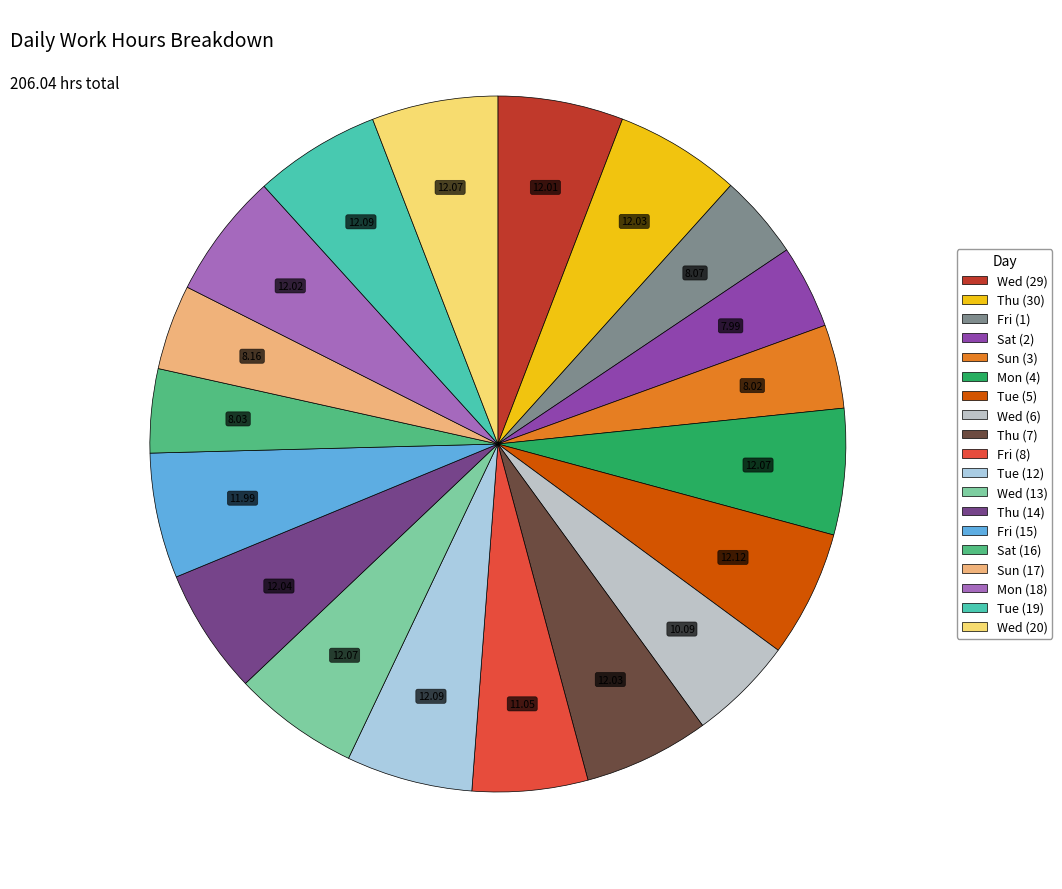

Count the number of slices in the pie.

19